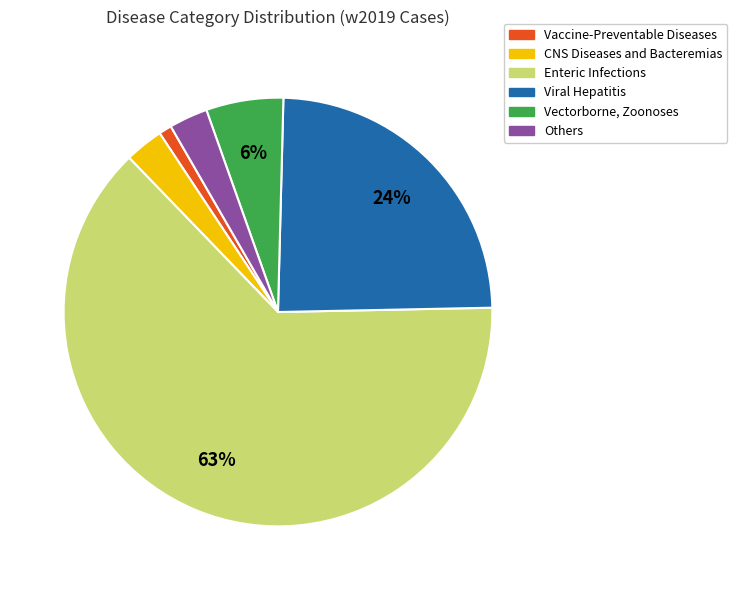

What is the largest slice in the pie chart?

Enteric Infections